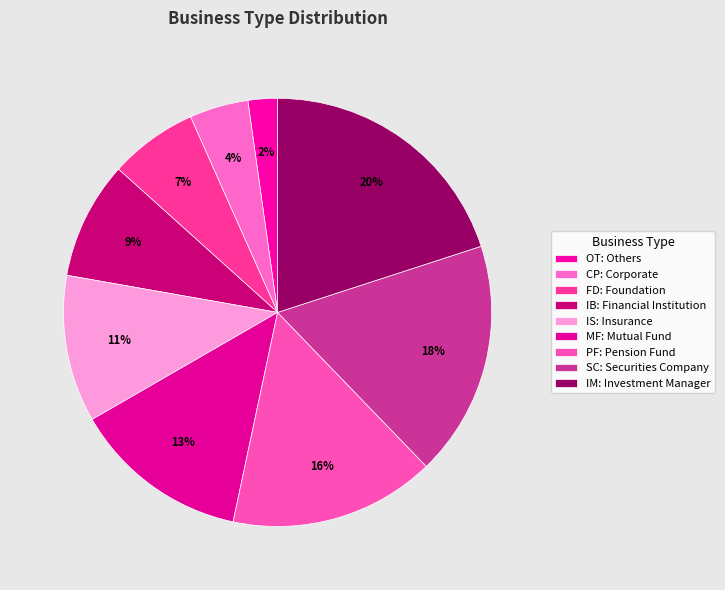

Rank the categories by value from lowest to highest.

OT: Others, CP: Corporate, FD: Foundation, IB: Financial Institution, IS: Insurance, MF: Mutual Fund, PF: Pension Fund, SC: Securities Company, IM: Investment Manager